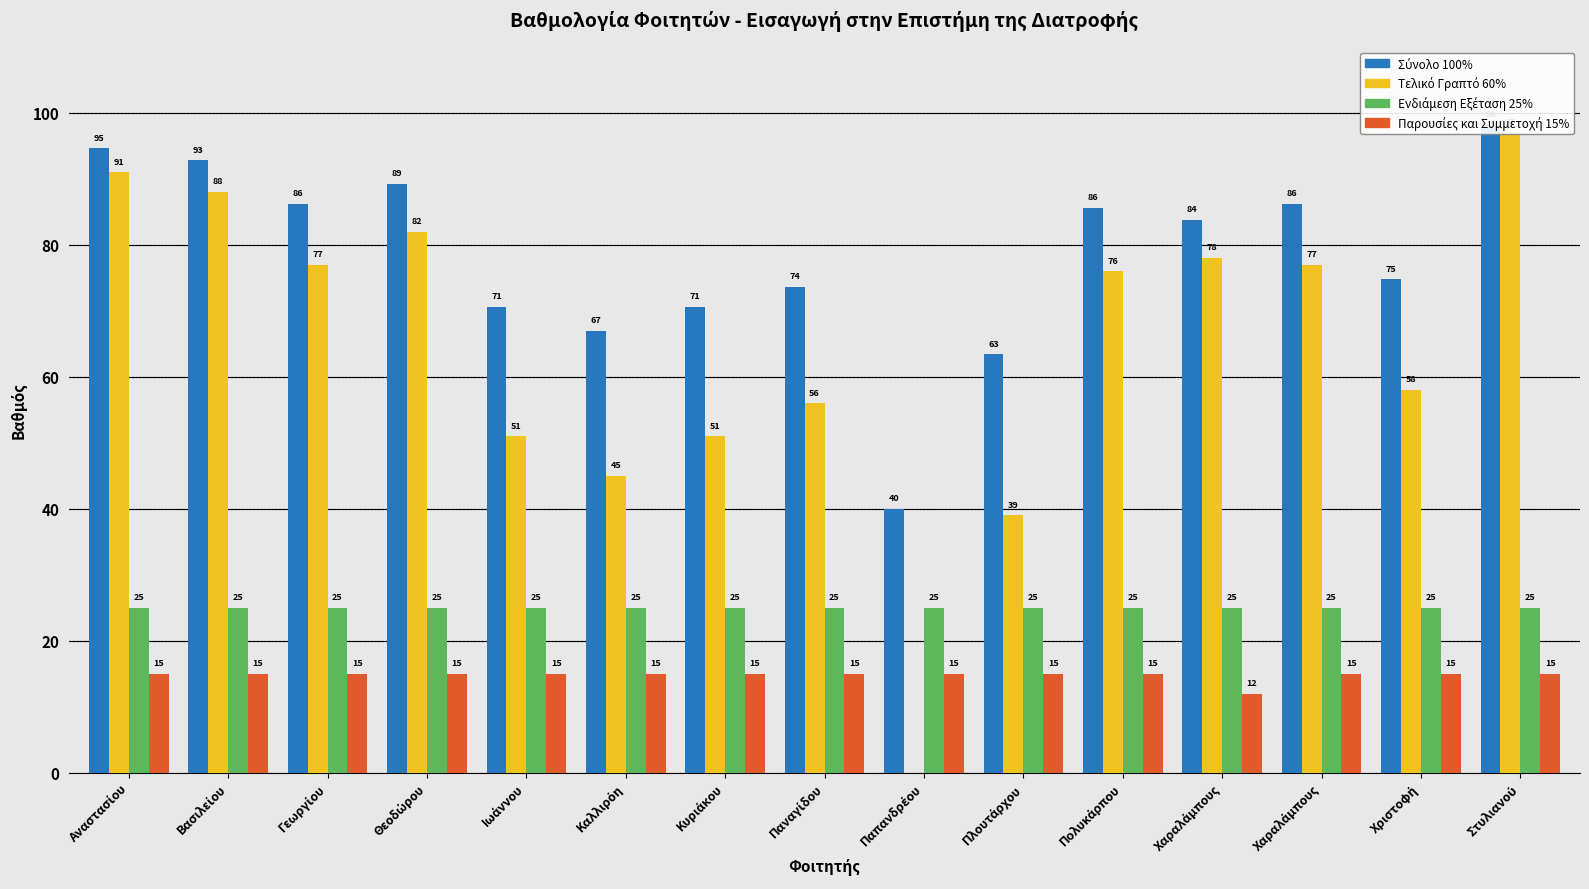

What is the label of the 10th bar from the left?

Πλουτάρχου